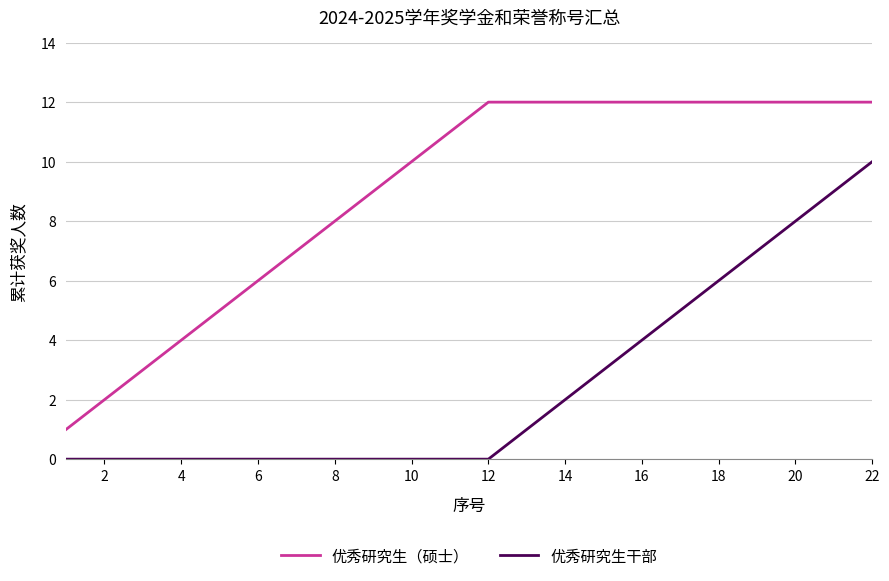

True or false: 优秀研究生（硕士） and 优秀研究生干部 intersect in this chart.

False